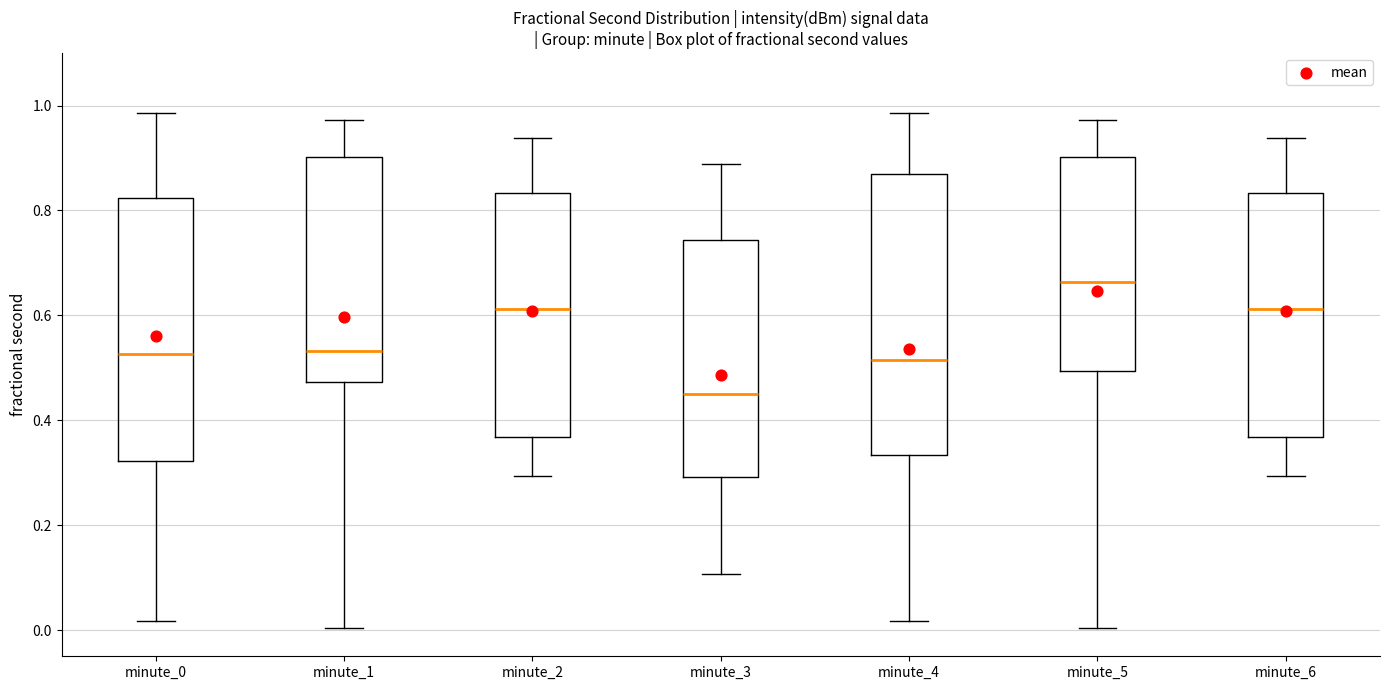

Reading left to right, transcribe this box plot: for each box, give where its median line is, the range the box spans, and where its two whiskers end, as read against the y-axis. The values are not printed on the chart, so give them approximately, as read against the axis.

minute_0: median 0.52, box 0.32 to 0.82, whiskers 0.02 to 0.98
minute_1: median 0.54, box 0.48 to 0.90, whiskers 0.00 to 0.98
minute_2: median 0.62, box 0.36 to 0.84, whiskers 0.30 to 0.94
minute_3: median 0.44, box 0.30 to 0.74, whiskers 0.10 to 0.88
minute_4: median 0.52, box 0.34 to 0.86, whiskers 0.02 to 0.98
minute_5: median 0.66, box 0.50 to 0.90, whiskers 0.00 to 0.98
minute_6: median 0.62, box 0.36 to 0.84, whiskers 0.30 to 0.94